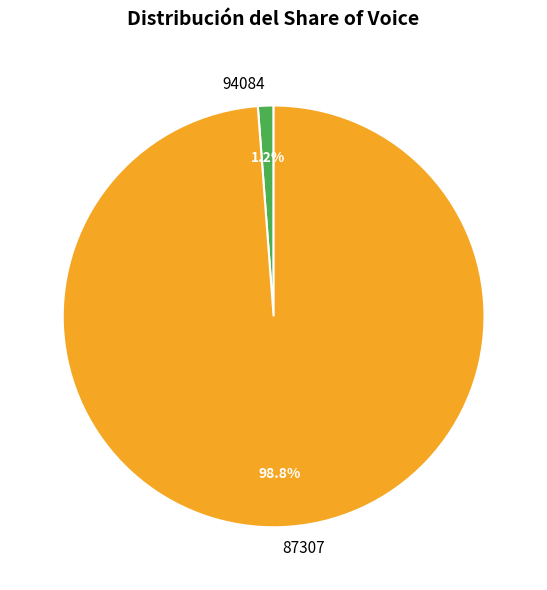

To the nearest percent, what is the average slice percentage?

50%